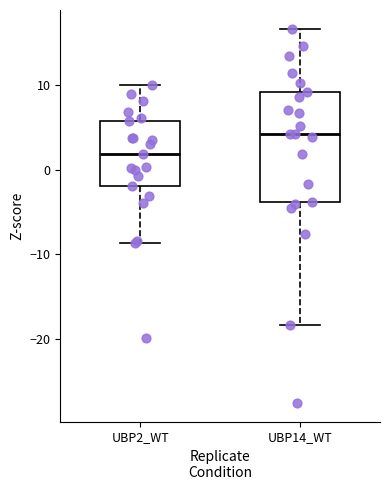

Which box has the lowest median line?

UBP2_WT